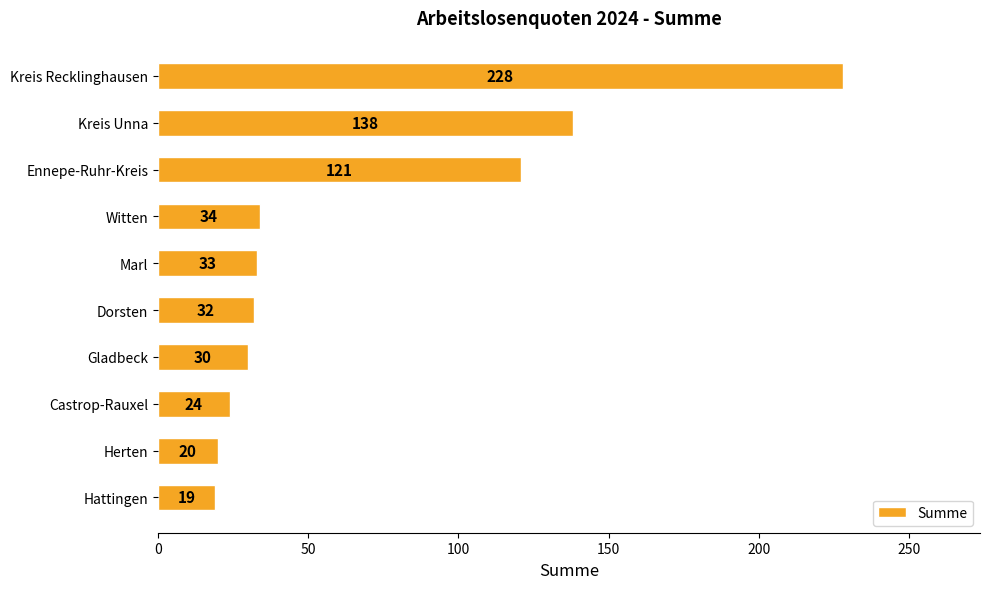

How many data points are less than 33?

5